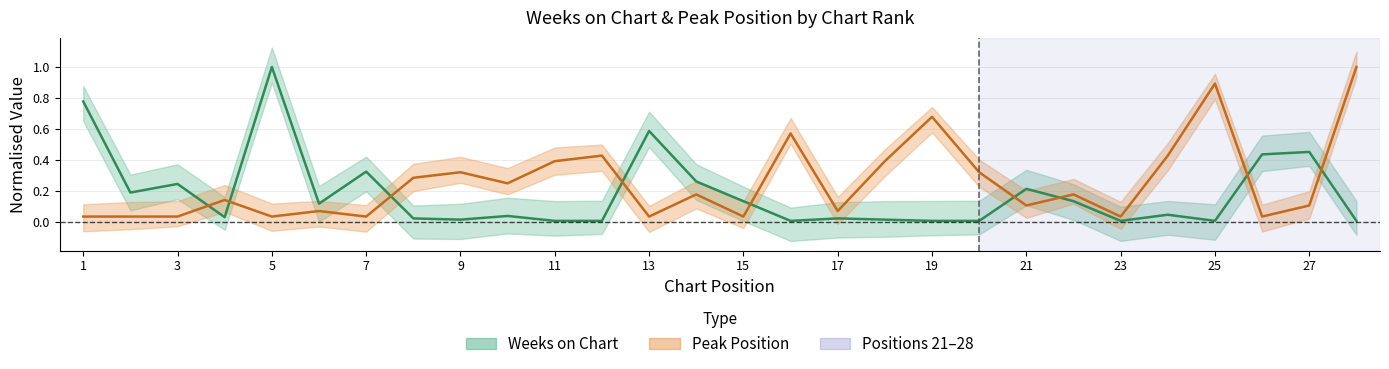

Where do Peak Position and Weeks on Chart first cross each other?

3 and 4